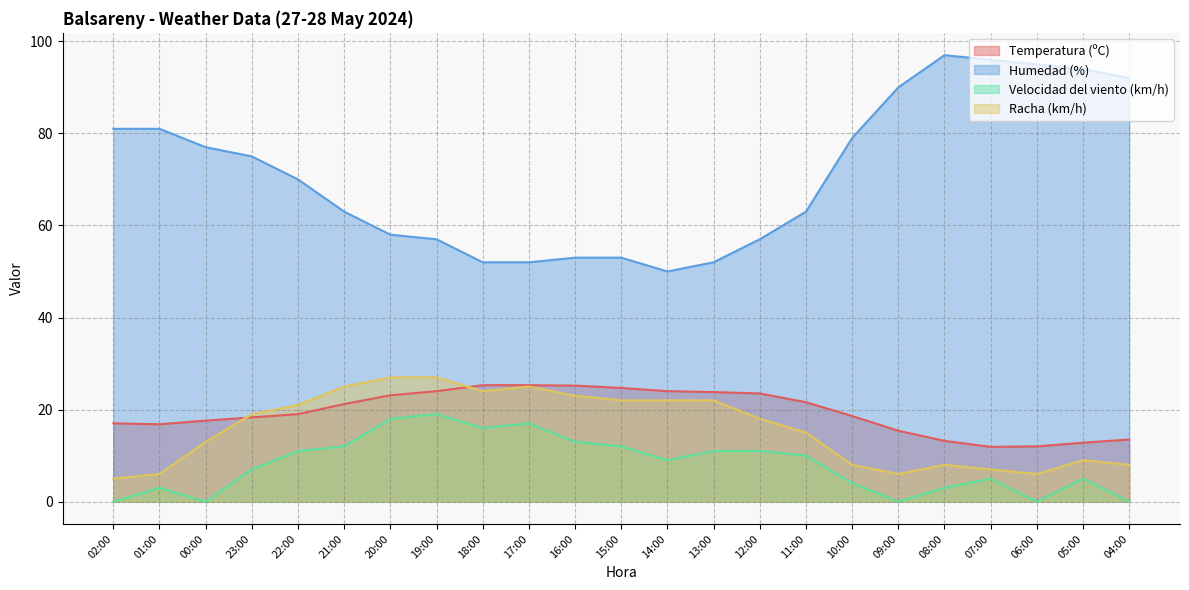

What position from the right is 12:00?

9